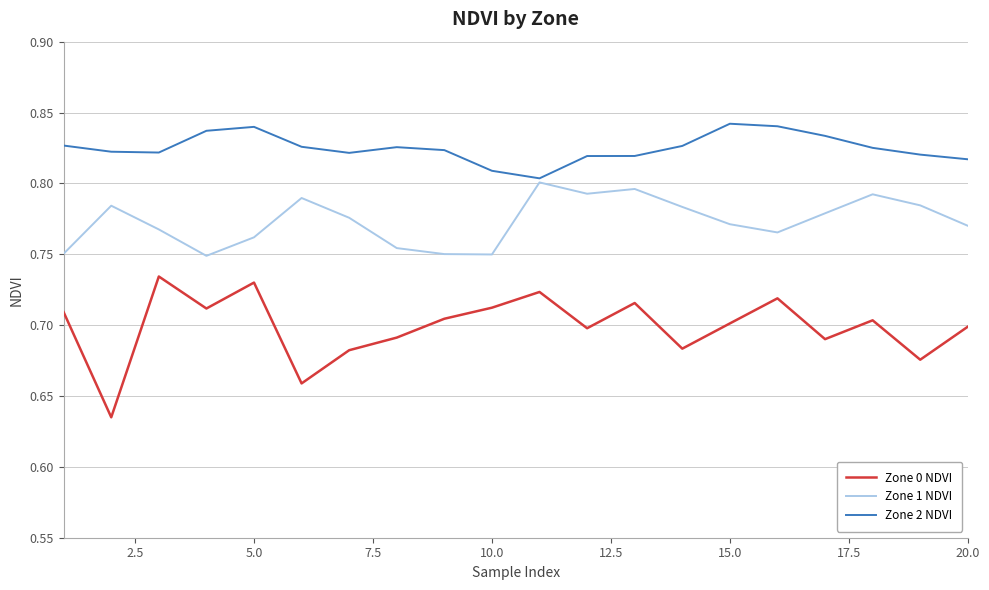

Which series has the largest range (max minus min)?

Zone 0 NDVI